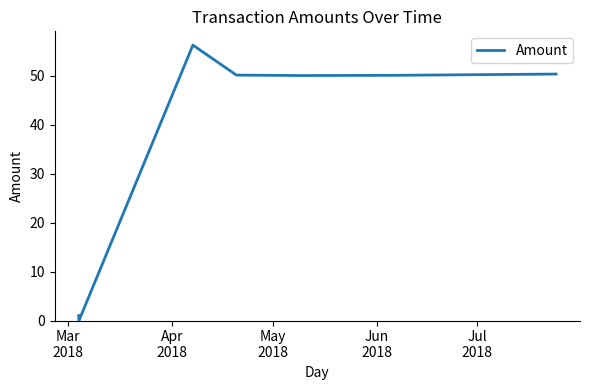

What is the difference between the maximum and second lowest values?

55.3